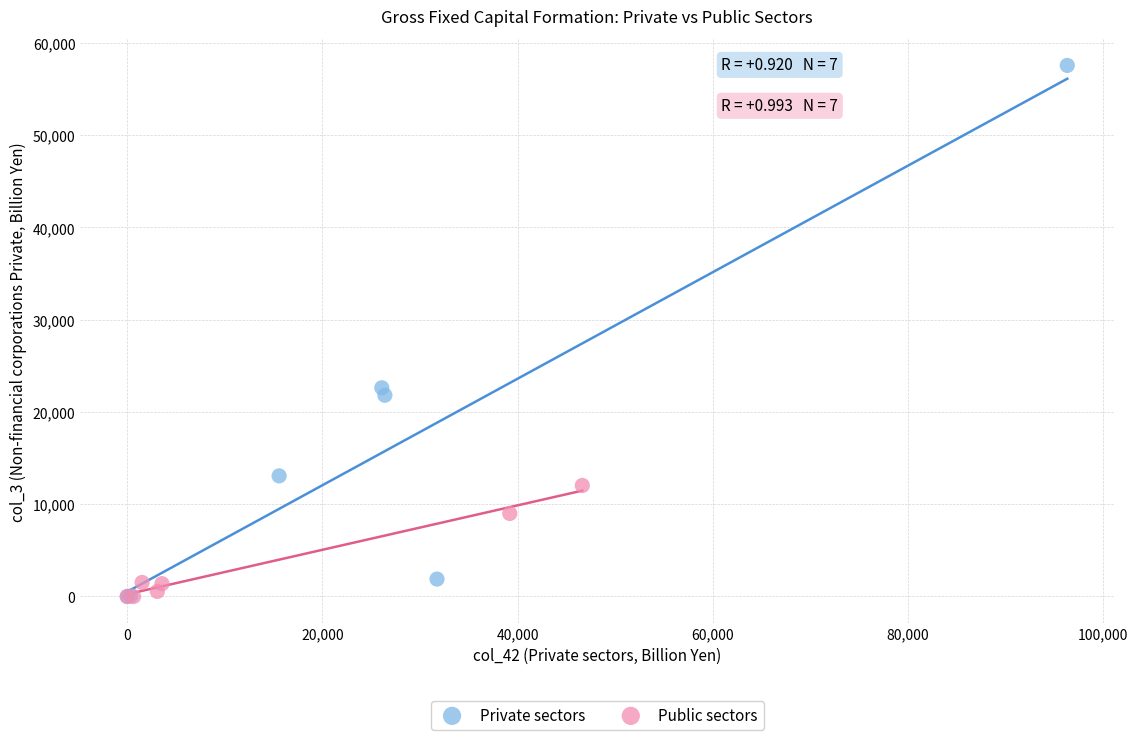

What are all the series names shown in the legend?

Private sectors, Public sectors